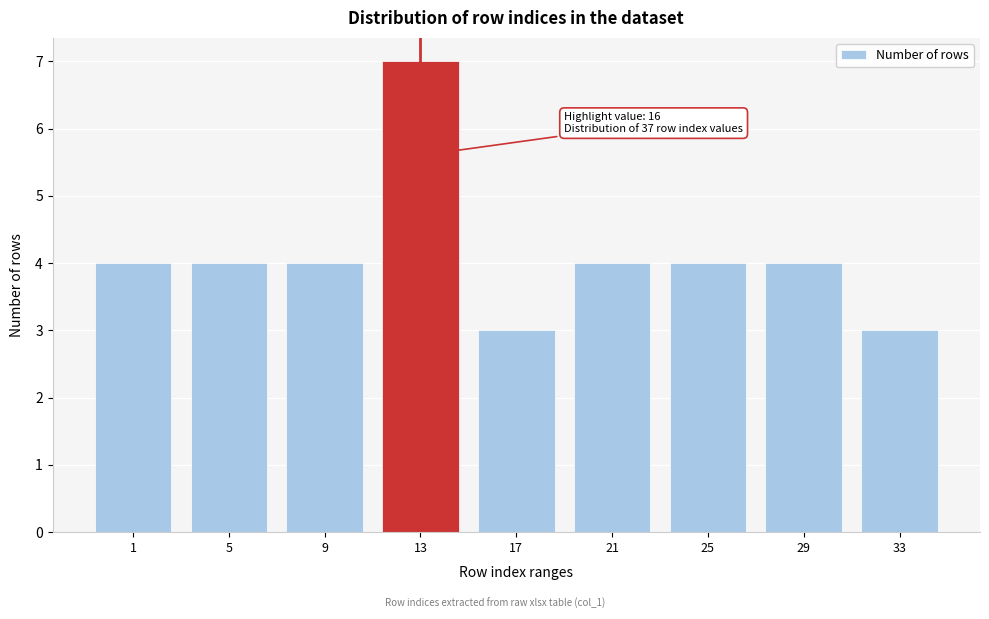

Reading right to left, what are all the values shown in this chart?

33=3	29=4	25=4	21=4	17=3	13=7	9=4	5=4	1=4